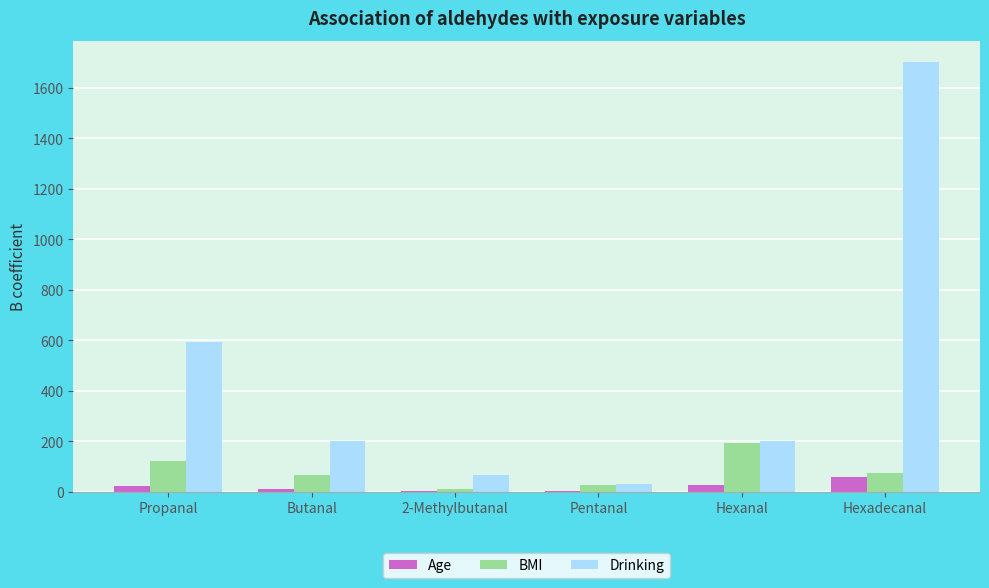

What is the sum of all Age values?

123.7